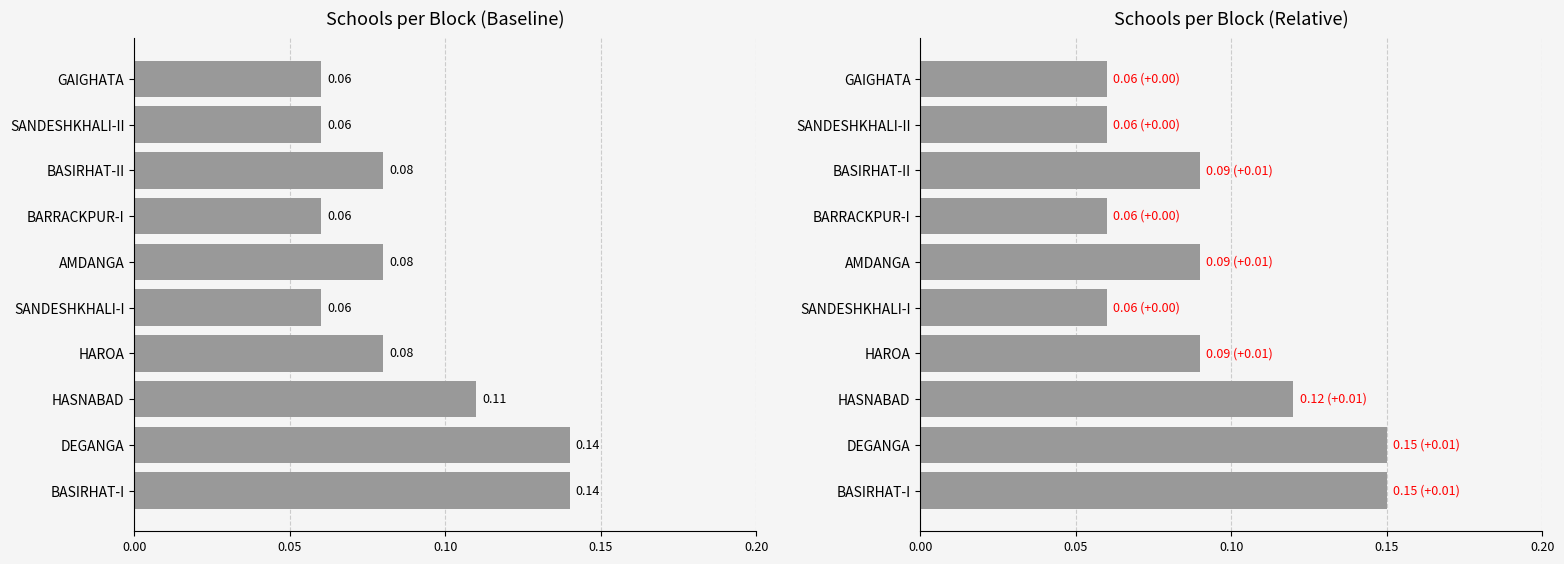

What is the value of the Relative Count bar at the 9th from the left?

0.1